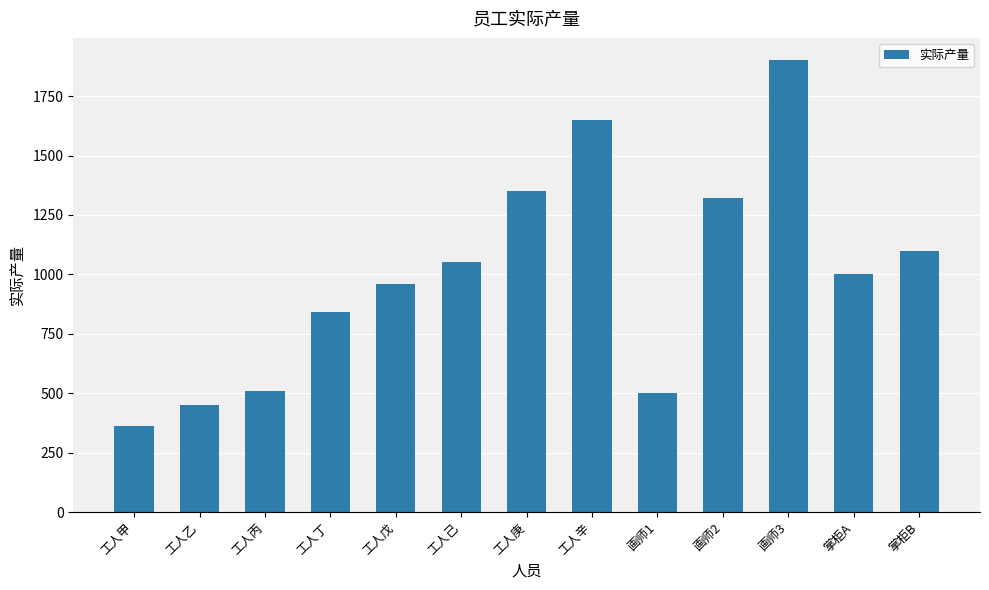

Reading right to left, transcribe all the data shown in this chart.

掌柜B=1100	掌柜A=1000	画师3=1900	画师2=1320	画师1=500	工人辛=1650	工人庚=1350	工人己=1050	工人戊=960	工人丁=840	工人丙=510	工人乙=450	工人甲=360